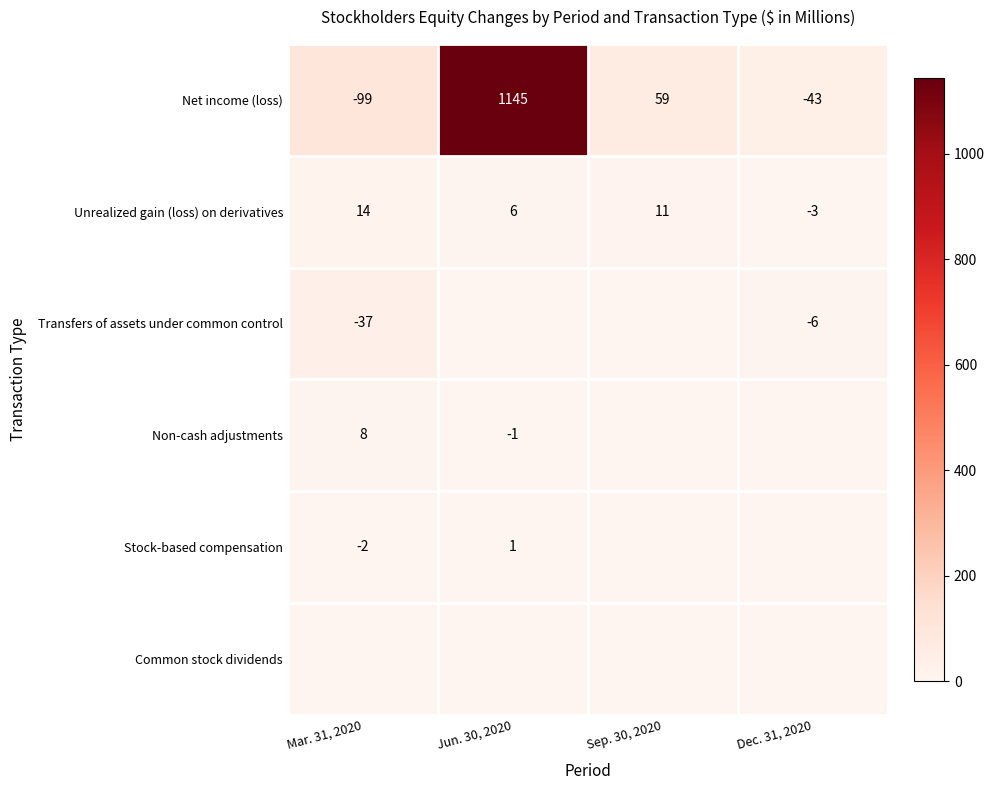

At which category is the sum across all series the highest?

Jun. 30, 2020